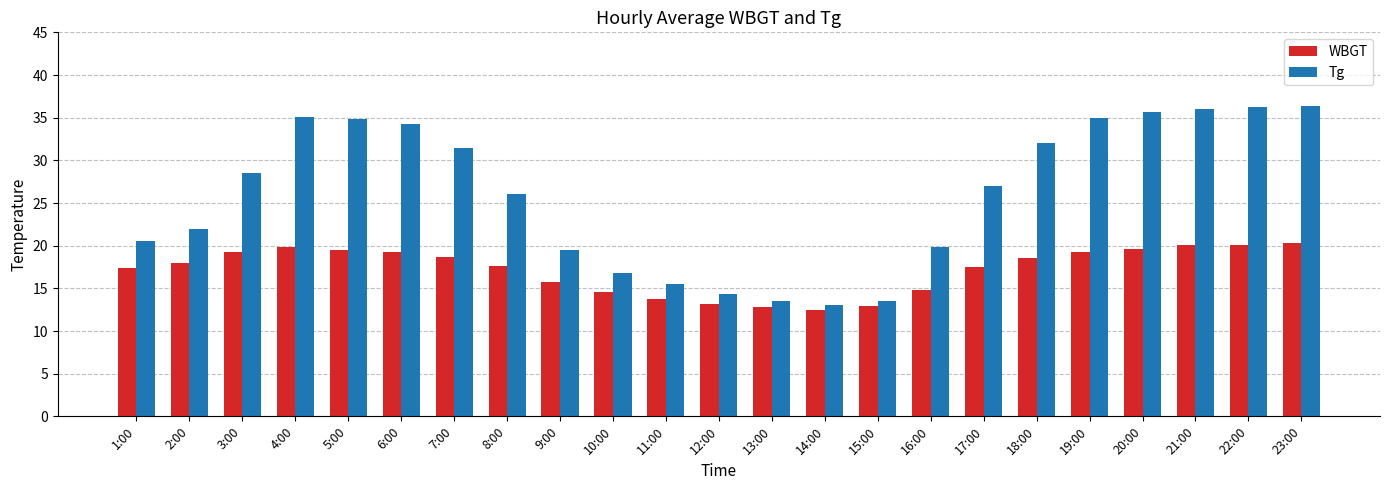

What is the minimum value for WBGT?

12.5